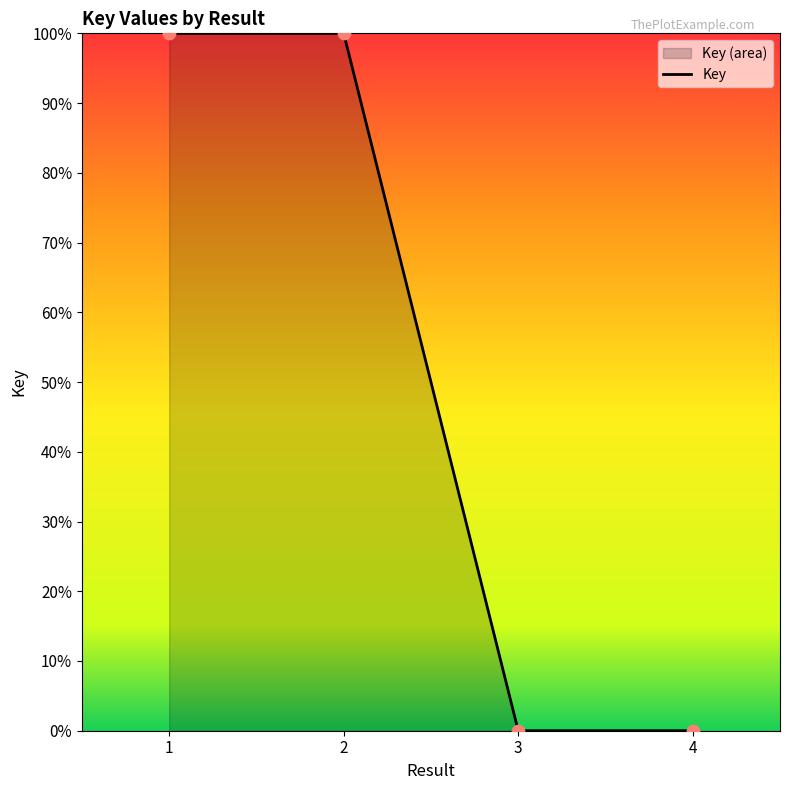

Between 4 and 1, which is larger?

1